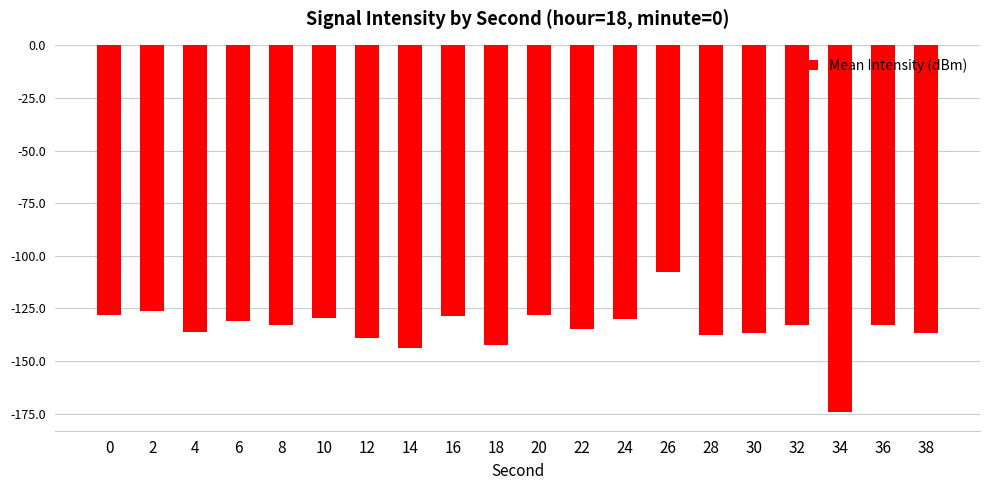

What is the change in value from 26 to 34?

-66.9